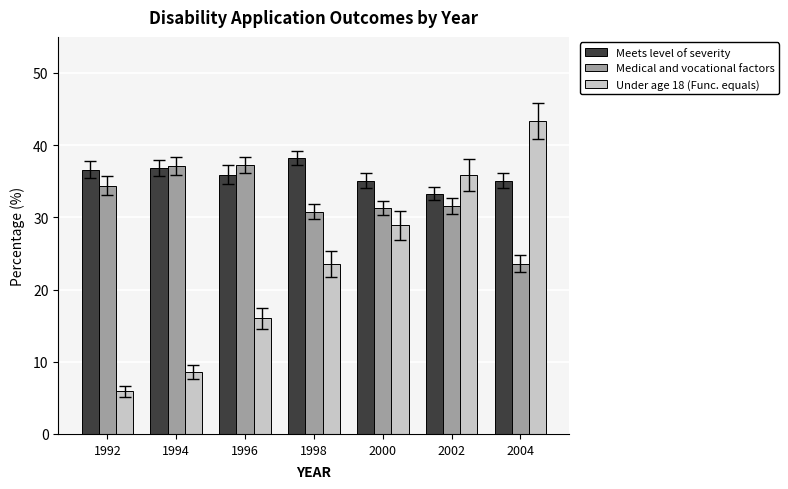

At which label does Under age 18 (Func. equals) first exceed 23?

1998